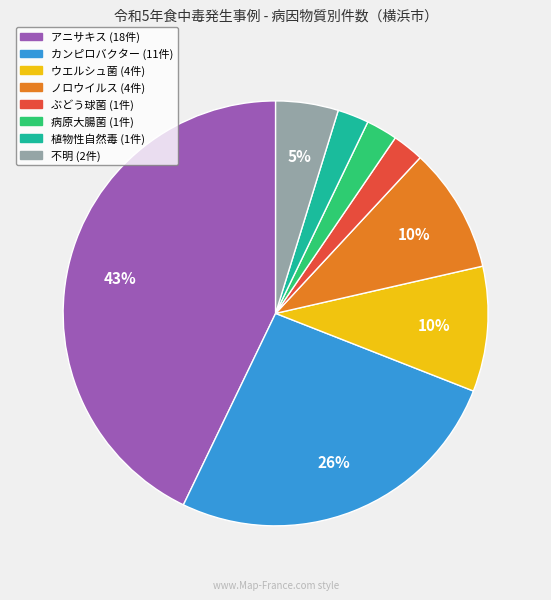

To the nearest percent, what is the average slice percentage?

12%